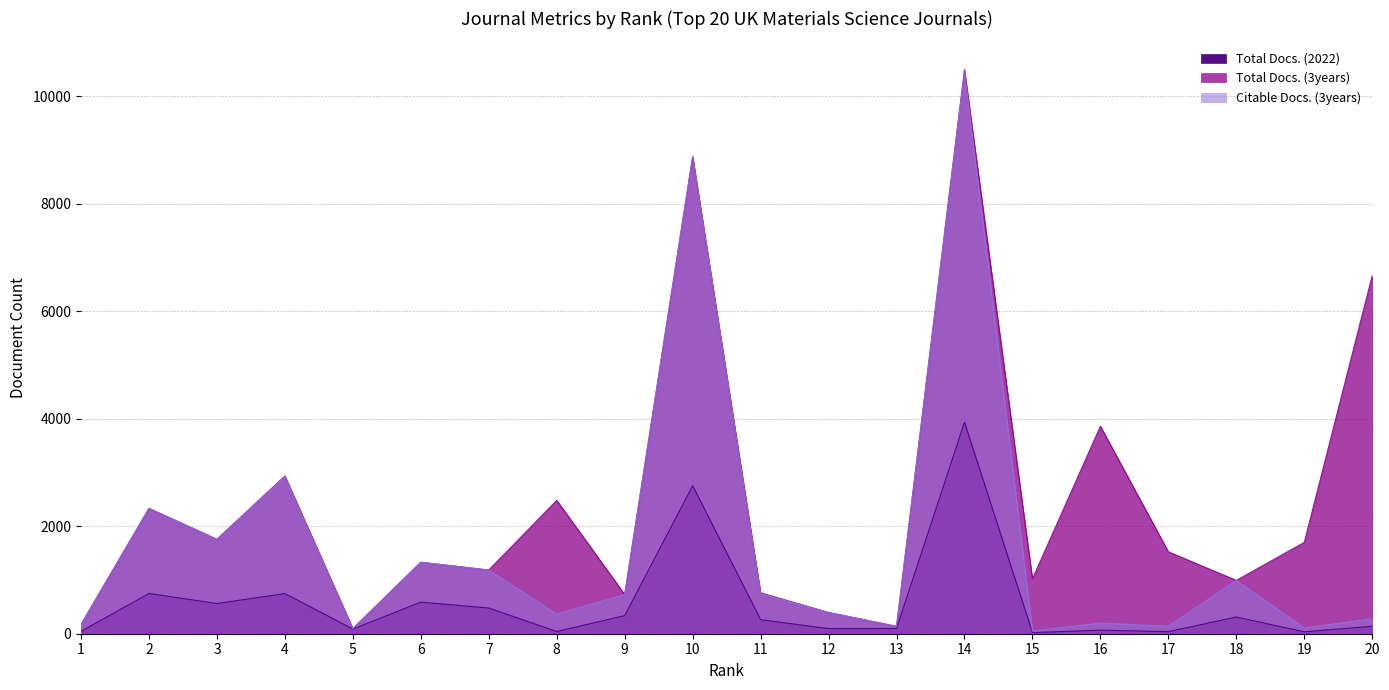

What is the maximum value for Total Docs. (2022)?

3937